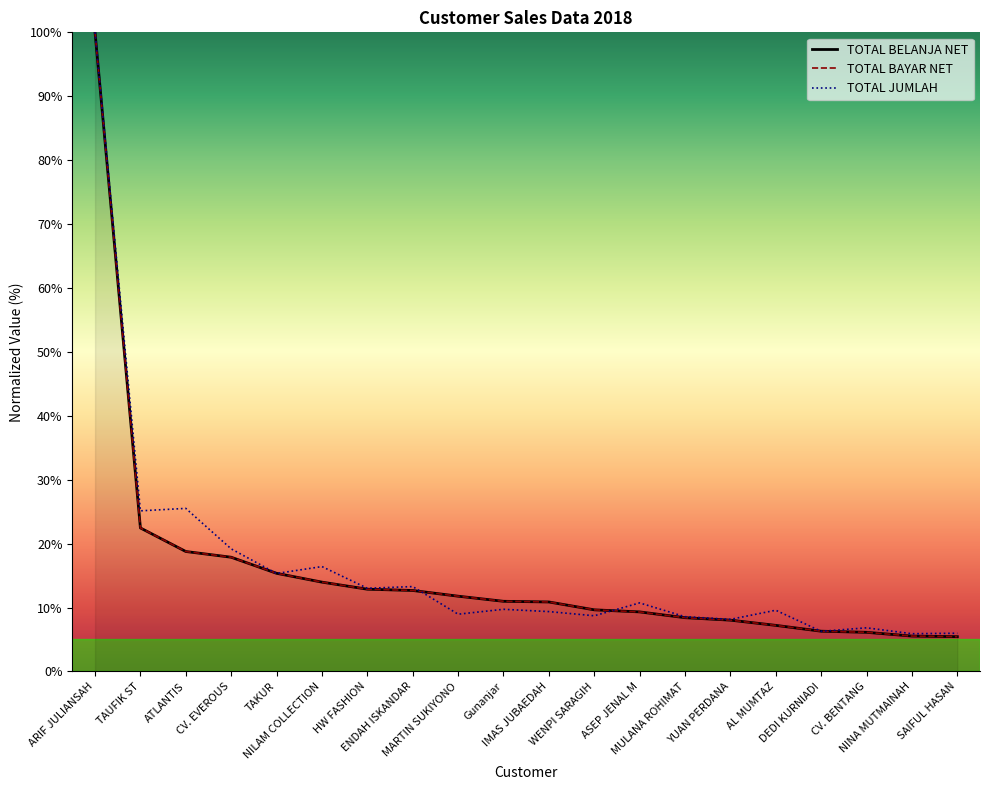

Does the chart display data point markers on the line(s)?

No